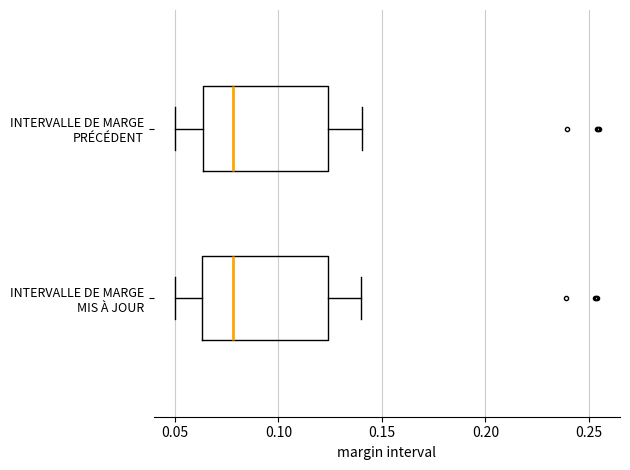

Reading bottom to top, transcribe this box plot: for each box, give where its median line is, the range the box spans, and where its two whiskers end, as read against the x-axis. The values are not printed on the chart, so give them approximately, as read against the axis.

INTERVALLE DE MARGE MIS À JOUR: median 0.080, box 0.065 to 0.125, whiskers 0.050 to 0.140
INTERVALLE DE MARGE PRÉCÉDENT: median 0.080, box 0.065 to 0.125, whiskers 0.050 to 0.140